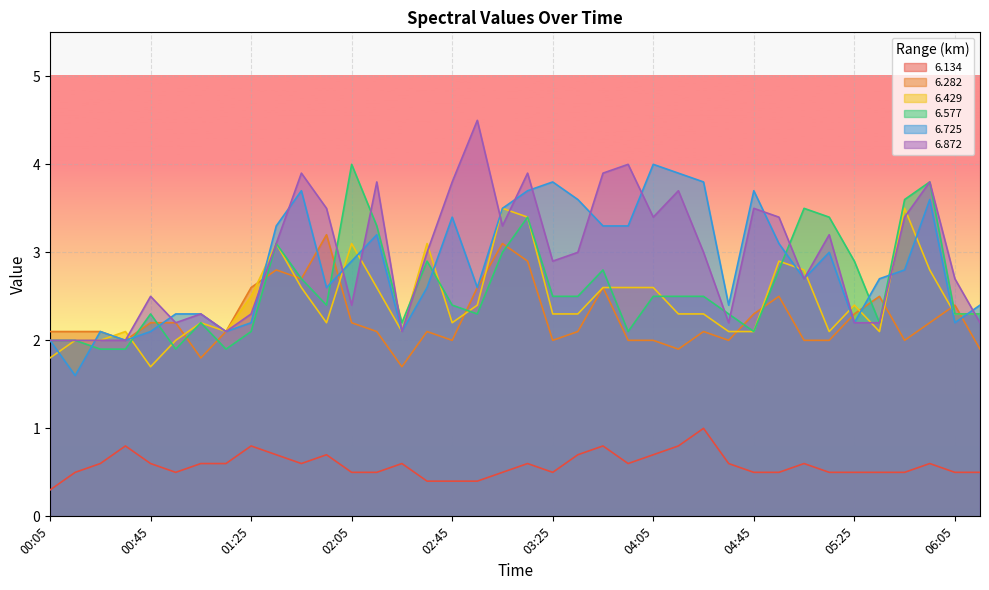

Is it true that   6.282 equals 2.6 at 01:25?

True